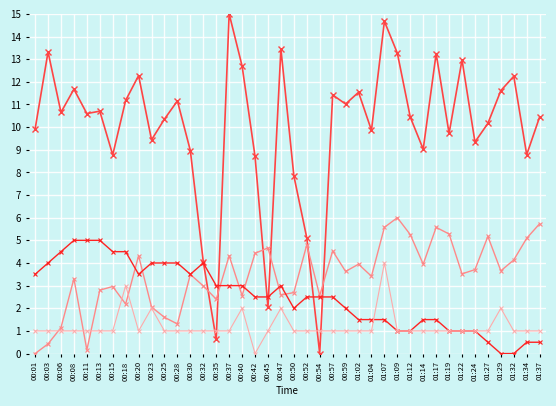

What is the total value across all series at 01:34?

15.4